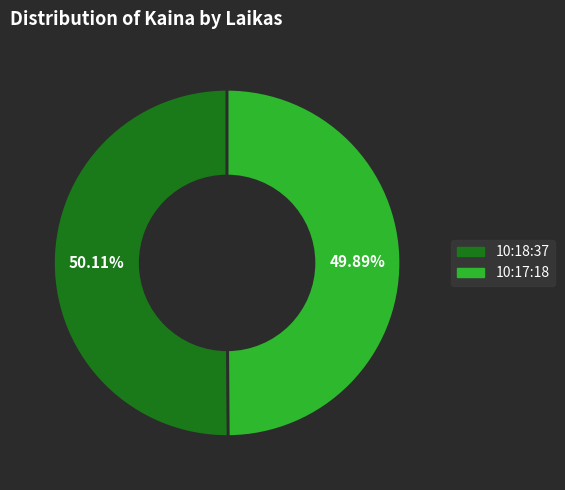

Count the number of slices in the pie.

2